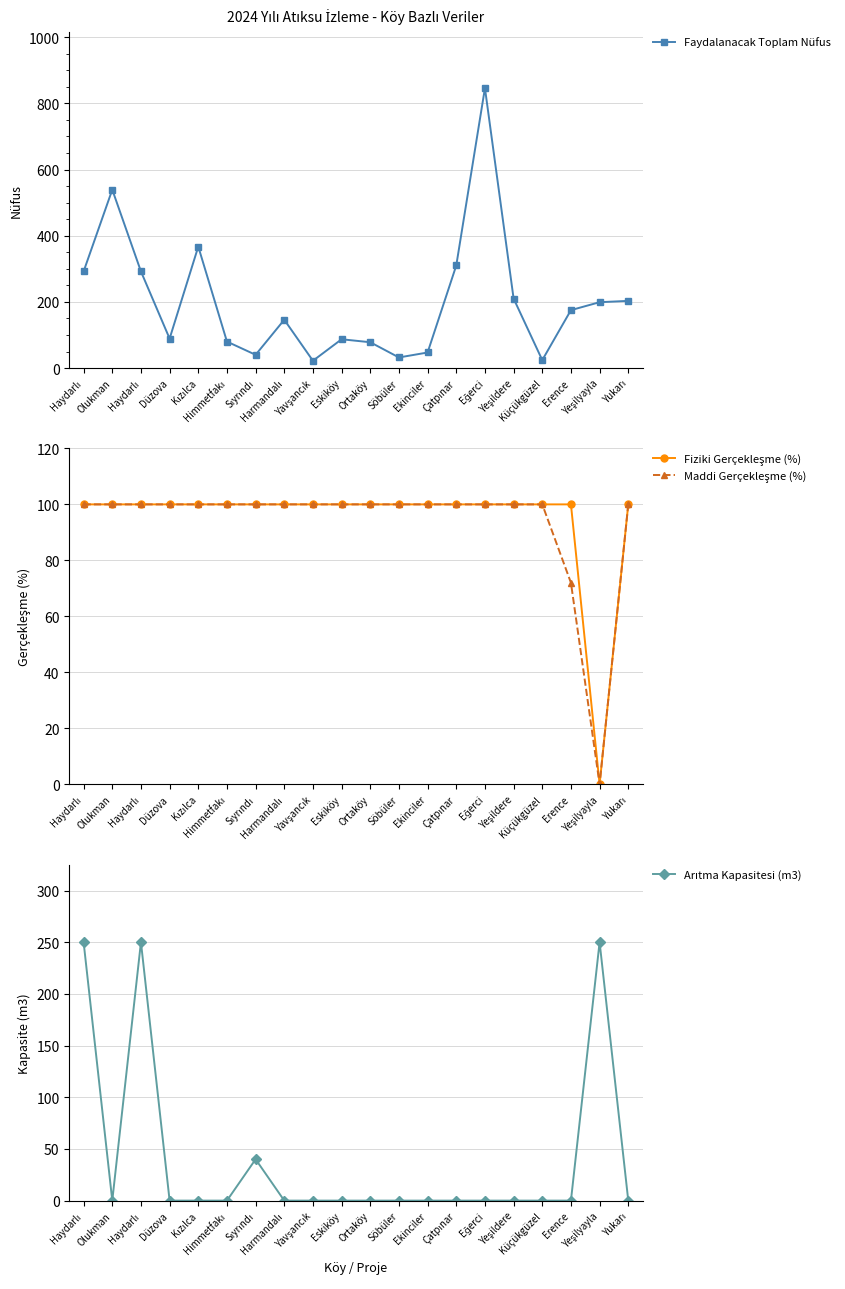

Between Haydarlı and Erence, which series saw the biggest shift?

Arıtma Kapasitesi (m3)